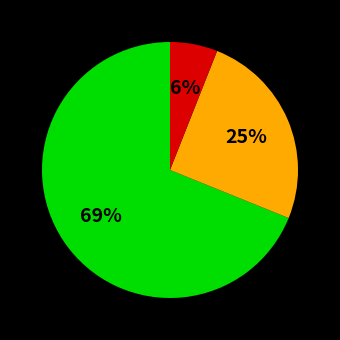

To the nearest percent, what is the average slice percentage?

33%